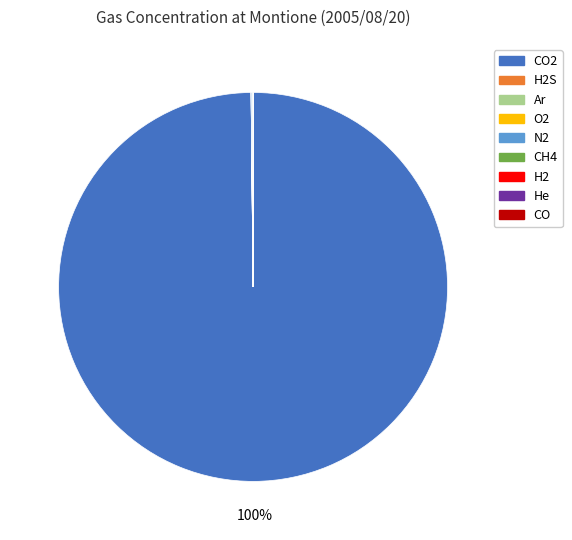

To the nearest percent, what is the average slice percentage?

11%